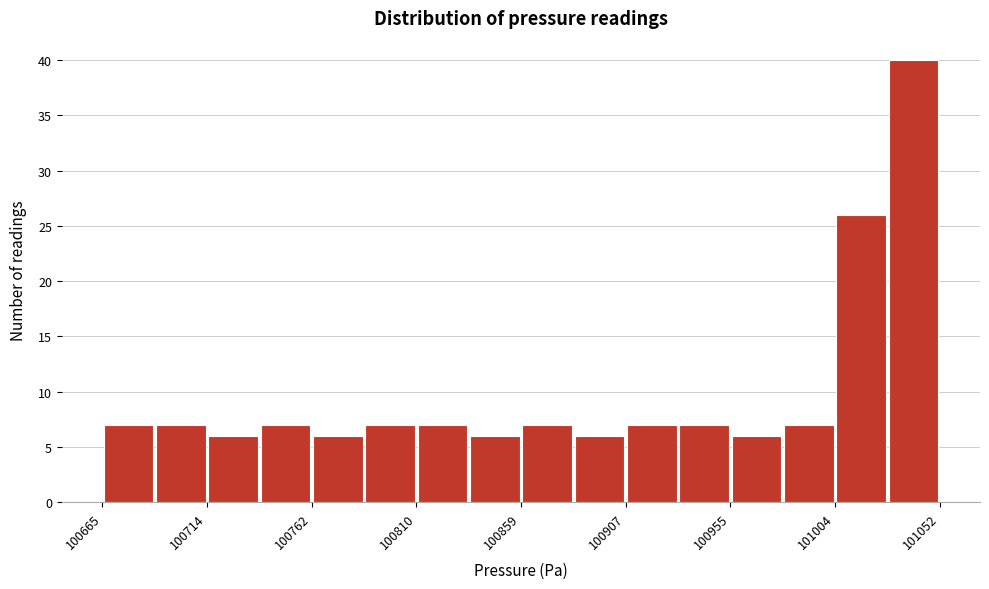

Reading left to right, list every bar in this chart as the range it spans on the x-axis followed by its height. Neither the bar edges nor the heights are printed on the chart, so give them approximately, as read against the axes.

100665 to 100690: 7
100690 to 100715: 7
100715 to 100740: 6
100740 to 100765: 7
100765 to 100785: 6
100785 to 100810: 7
100810 to 100835: 7
100835 to 100860: 6
100860 to 100885: 7
100885 to 100910: 6
100910 to 100930: 7
100930 to 100955: 7
100955 to 100980: 6
100980 to 101005: 7
101005 to 101030: 26
101030 to 101055: 40